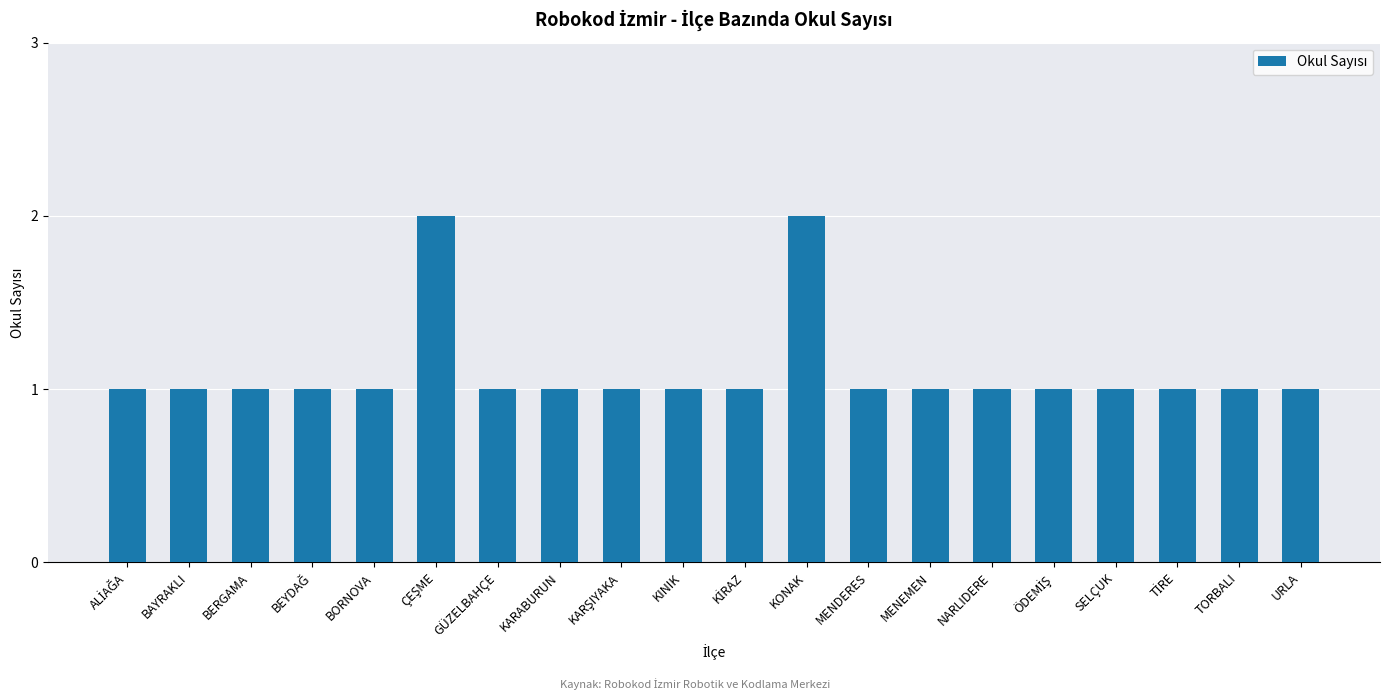

Reading right to left, transcribe all the data shown in this chart.

1	1	1	1	1	1	1	1	2	1	1	1	1	1	2	1	1	1	1	1